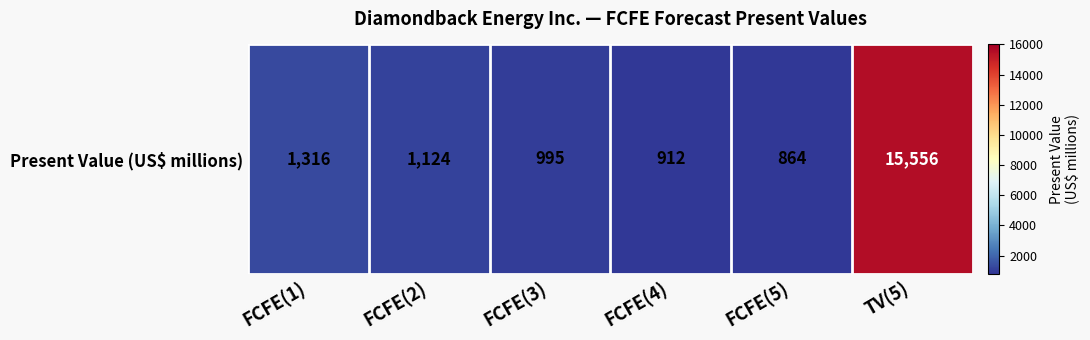

Is it true that the value at FCFE(2) is 1475?

False